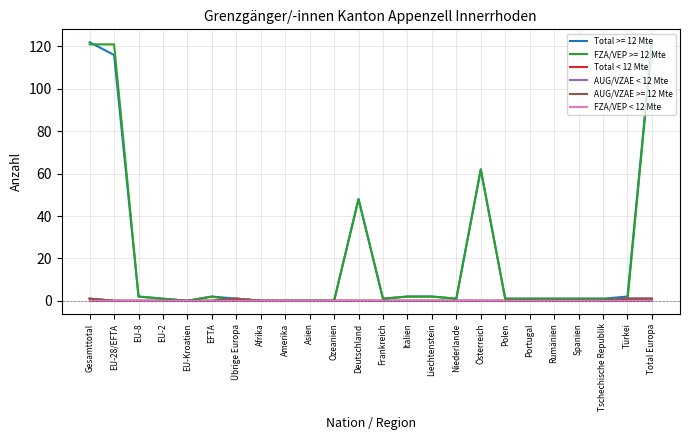

At which label is AUG/VZAE < 12 Mte closest to 0?

EU-28/EFTA